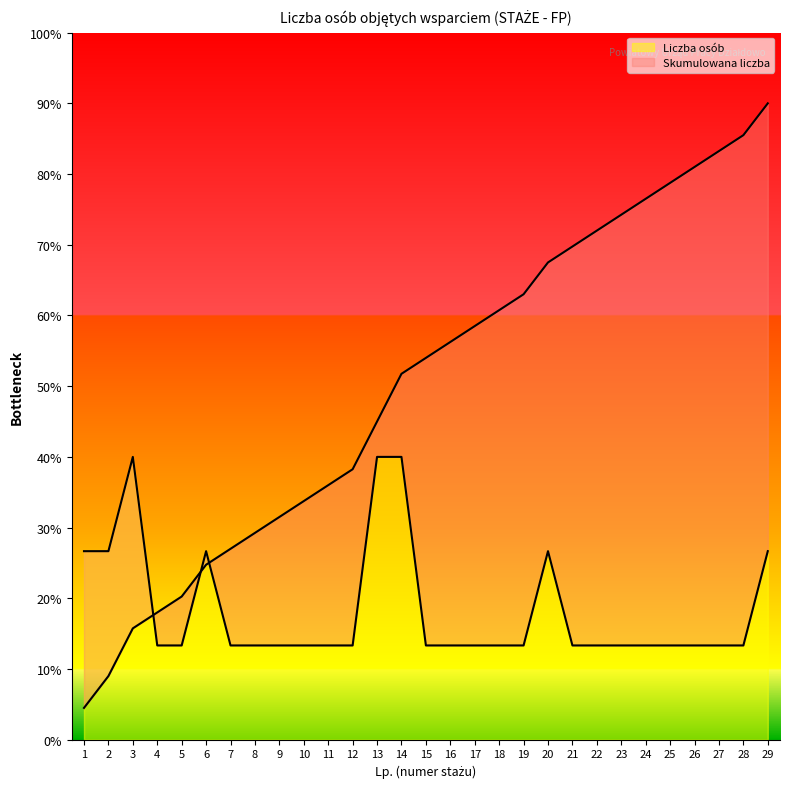

What is the smallest value displayed?

13.3